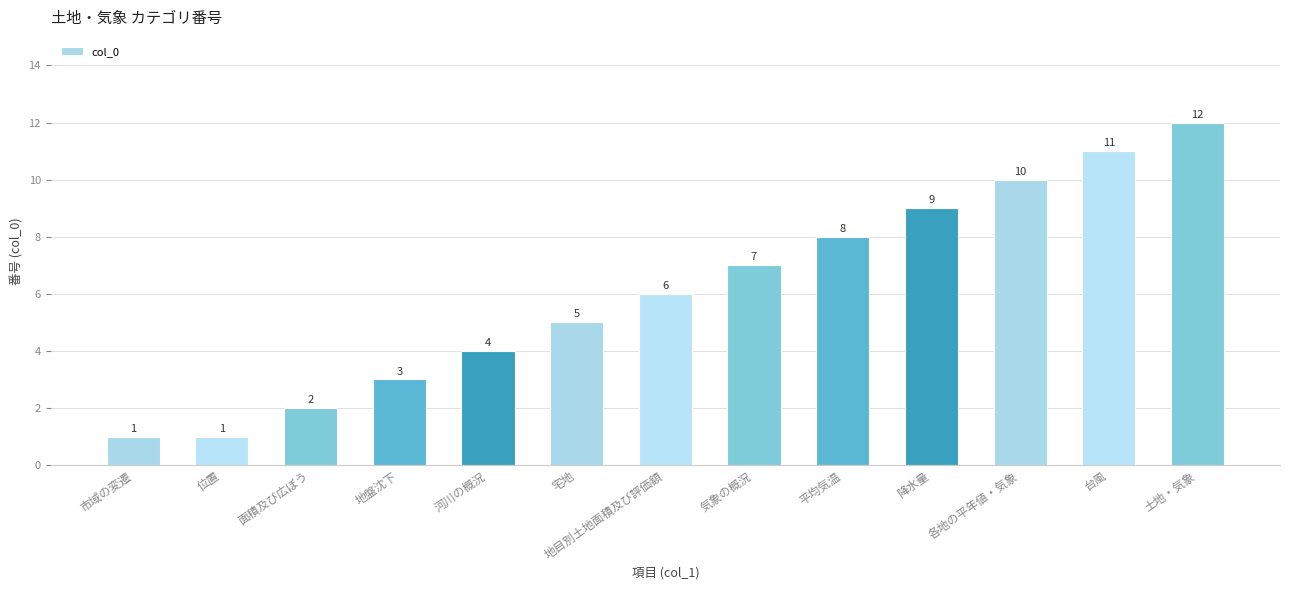

Is it true that the value at 市域の変遷 is 2?

False